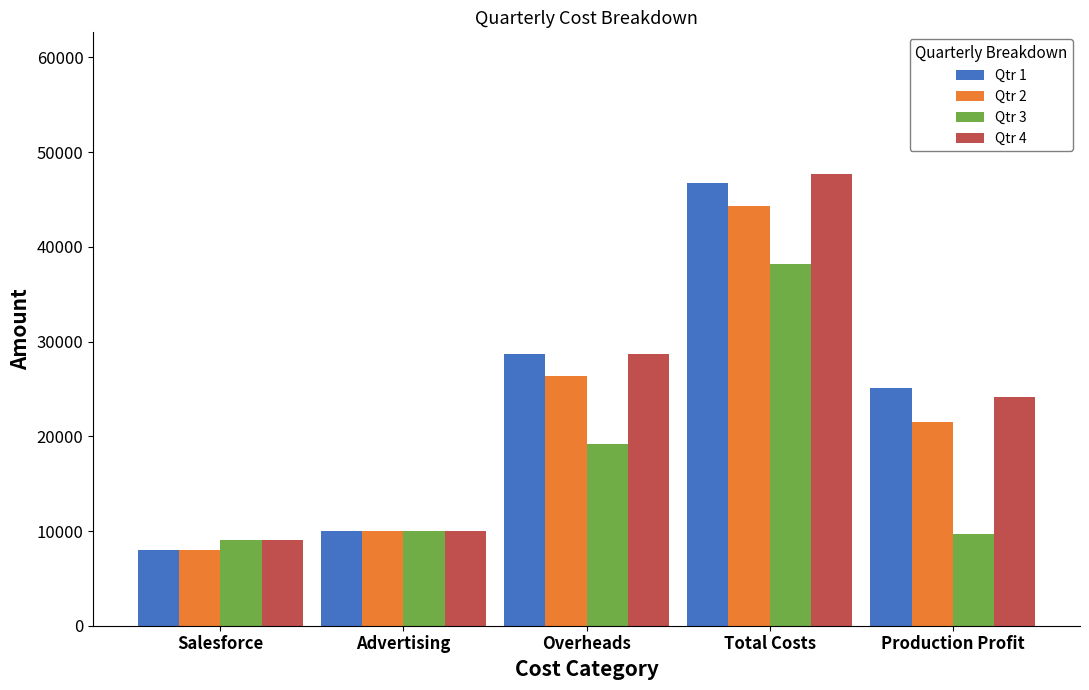

At how many categories does at least one series exceed 34588?

1